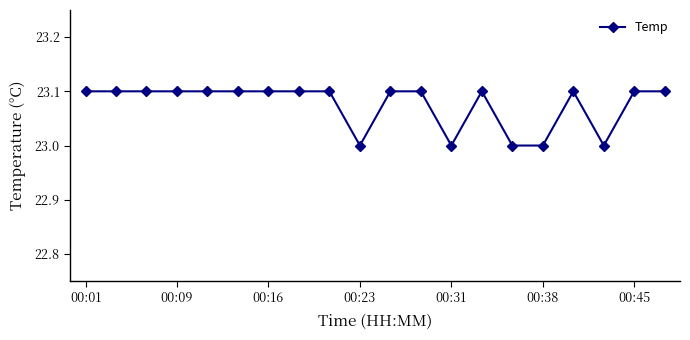

What is the value of the 11th point from the left?

23.1